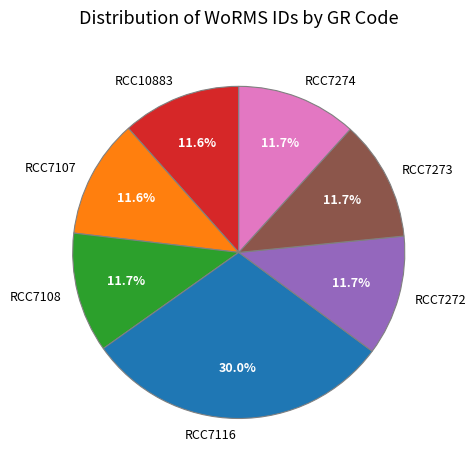

Which category has the biggest portion of the pie?

RCC7116